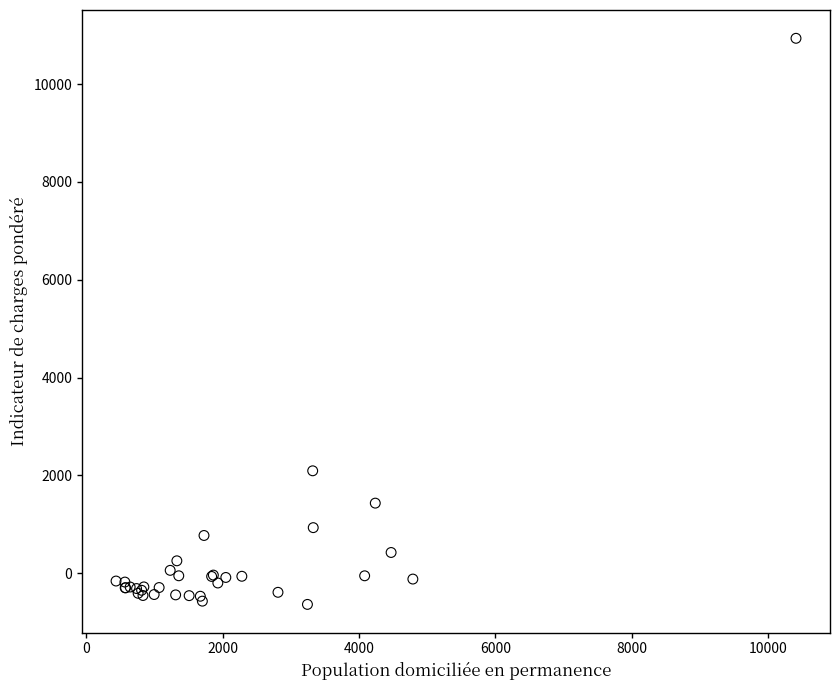

What Y value in the scatter plot is closest to 5149?

2093.8